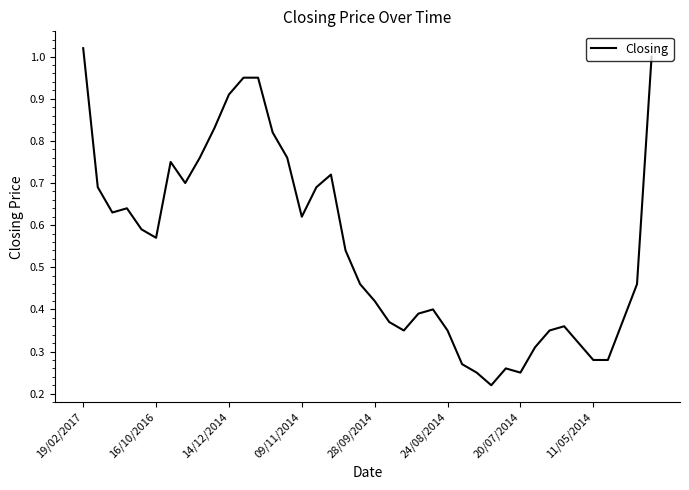

At which label is the value closest to 0?

28